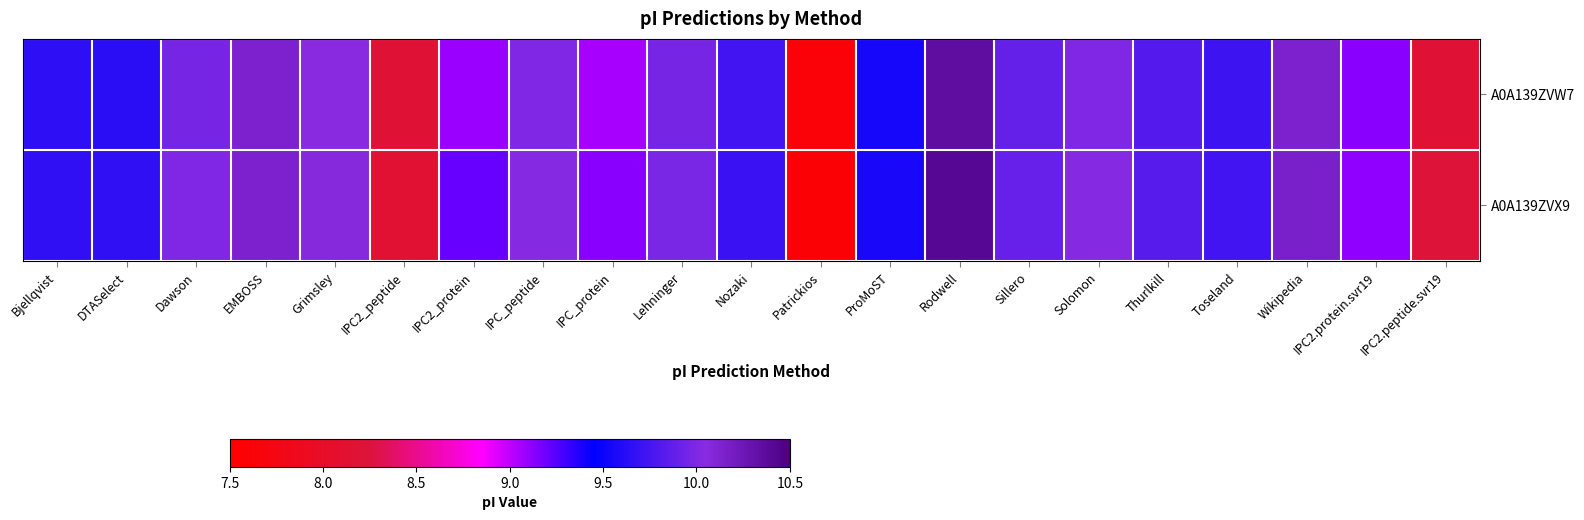

Reading right to left, extract all data points from this chart.

A0A139ZVW7: IPC2.peptide.svr19=8.2	IPC2.protein.svr19=9.1	Wikipedia=10.1	Toseland=9.7	Thurlkill=9.8	Solomon=10.0	Sillero=9.9	Rodwell=10.3	ProMoST=9.5	Patrickios=7.6	Nozaki=9.7	Lehninger=10.0	IPC_protein=9.0	IPC_peptide=10.0	IPC2_protein=9.1	IPC2_peptide=8.2	Grimsley=10.0	EMBOSS=10.1	Dawson=10.0	DTASelect=9.6	Bjellqvist=9.6
A0A139ZVX9: IPC2.peptide.svr19=8.2	IPC2.protein.svr19=9.1	Wikipedia=10.2	Toseland=9.7	Thurlkill=9.8	Solomon=10.0	Sillero=9.9	Rodwell=10.4	ProMoST=9.6	Patrickios=7.6	Nozaki=9.7	Lehninger=10.0	IPC_protein=9.1	IPC_peptide=10.0	IPC2_protein=9.2	IPC2_peptide=8.2	Grimsley=10.1	EMBOSS=10.1	Dawson=10.0	DTASelect=9.7	Bjellqvist=9.7